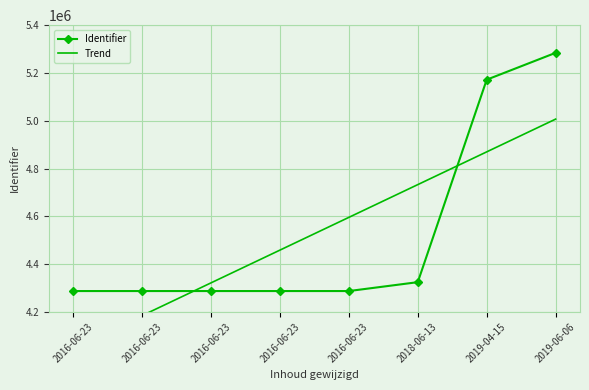

What is the ratio of the value at 2016-06-23 to the value at 2019-04-15?

0.8